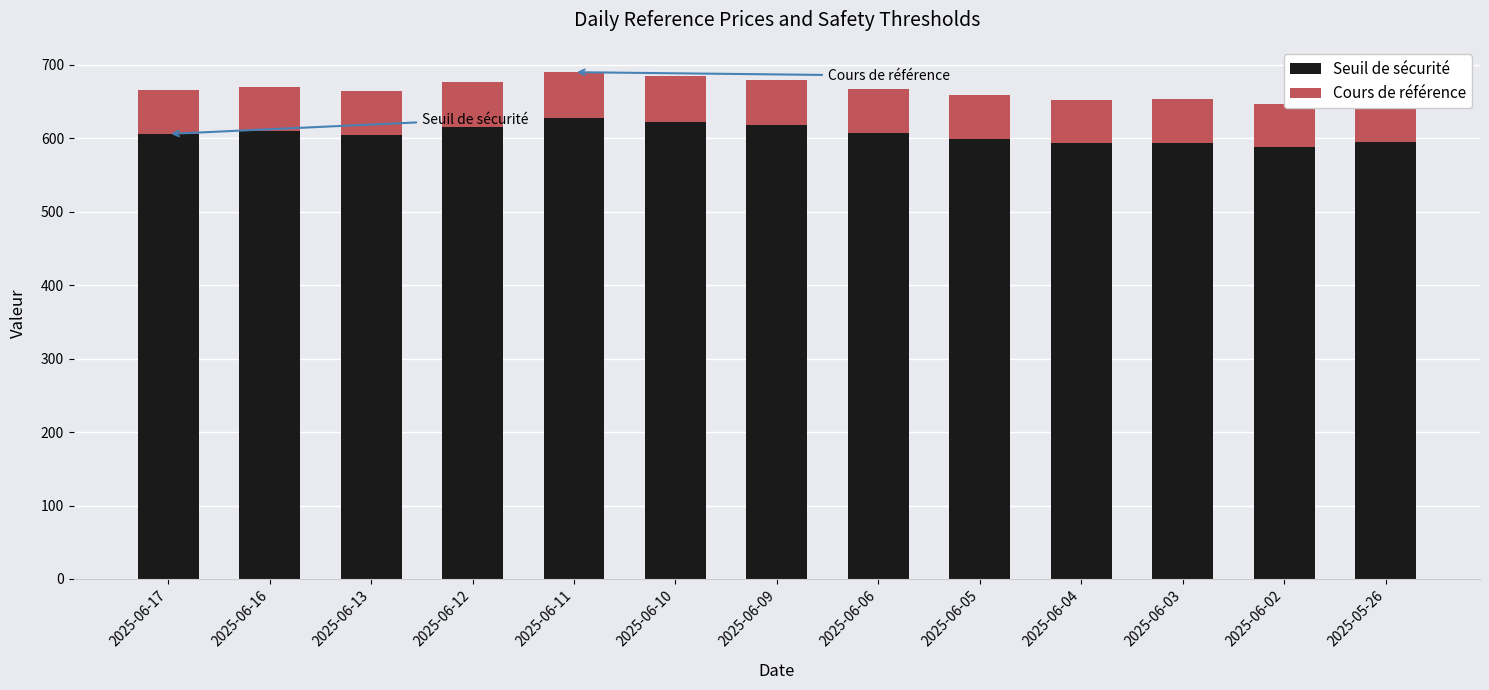

What is the difference between the maximum and second lowest values in the Seuil de sécurité series?

34.4